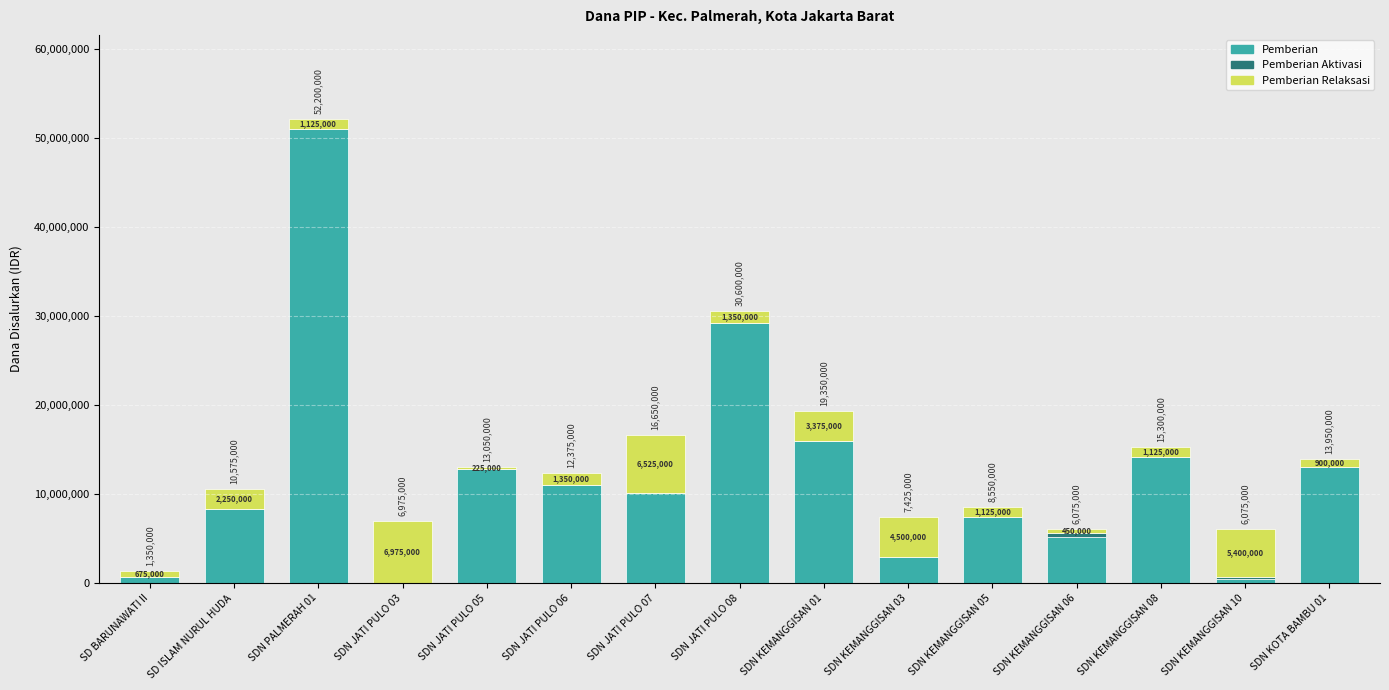

What is the sum of all Pemberian values?

182475000